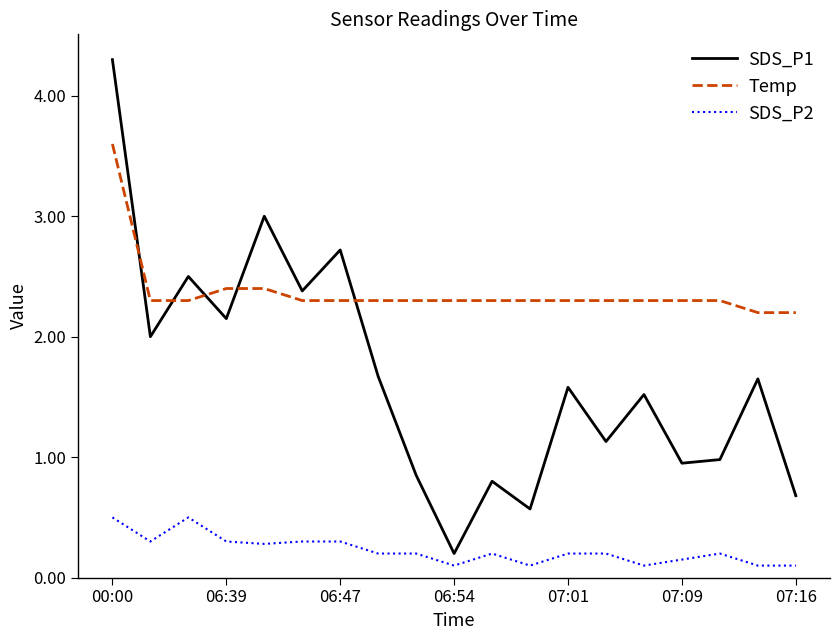

True or false: SDS_P1 and SDS_P2 cross at least once.

False